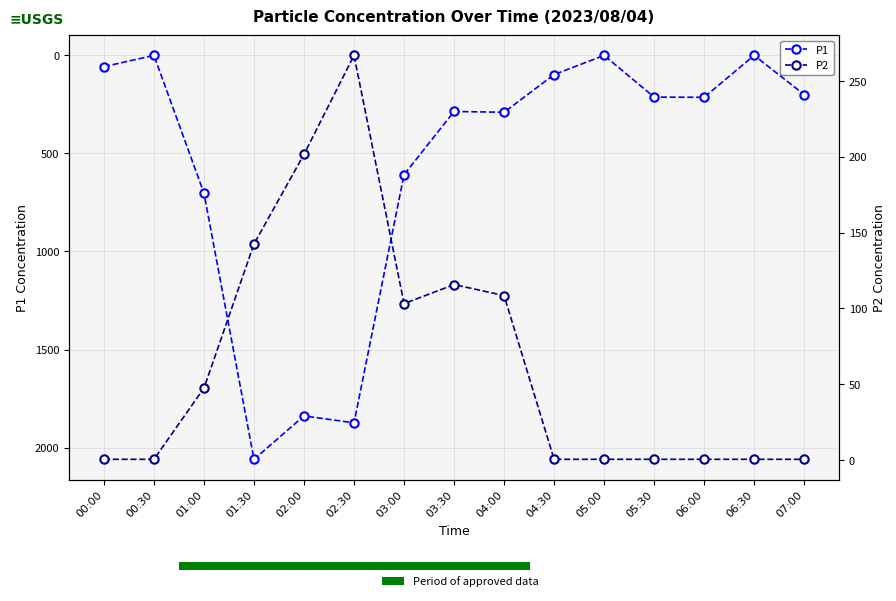

What is the label of the 7th bar from the left?

03:00